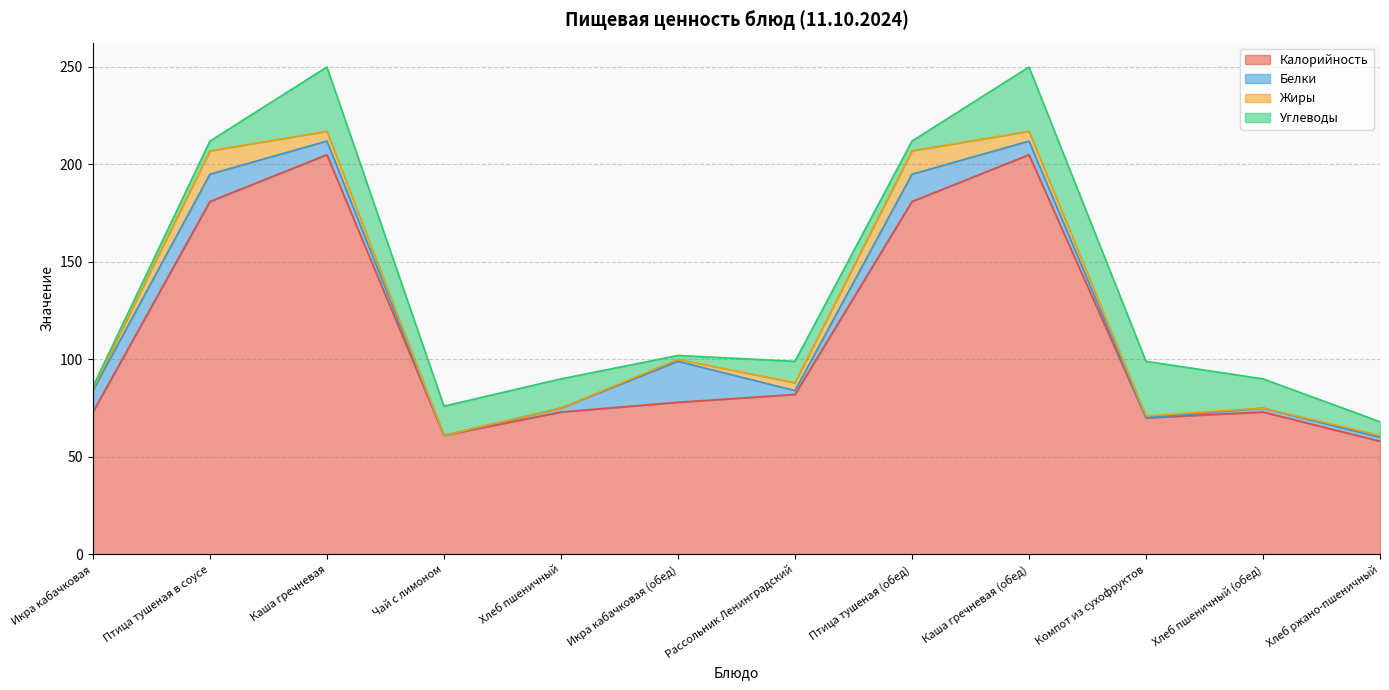

What position from the right is Хлеб пшеничный (обед)?

2